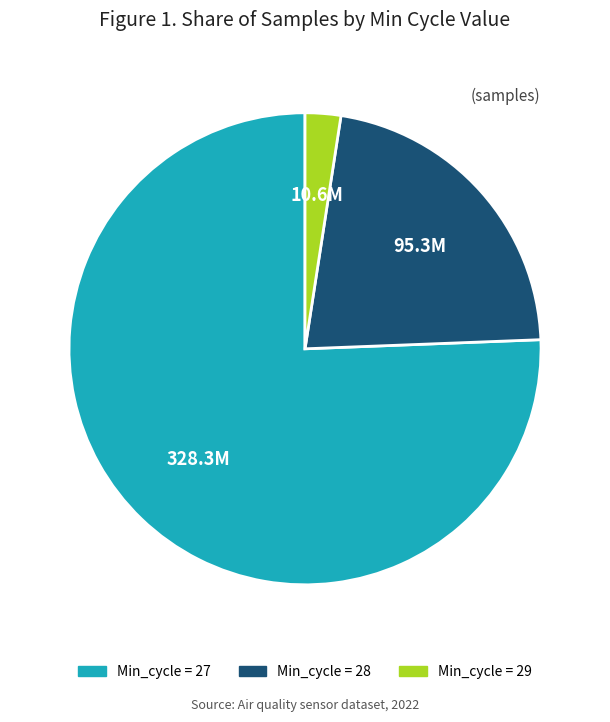

Does any single category account for the majority?

Yes